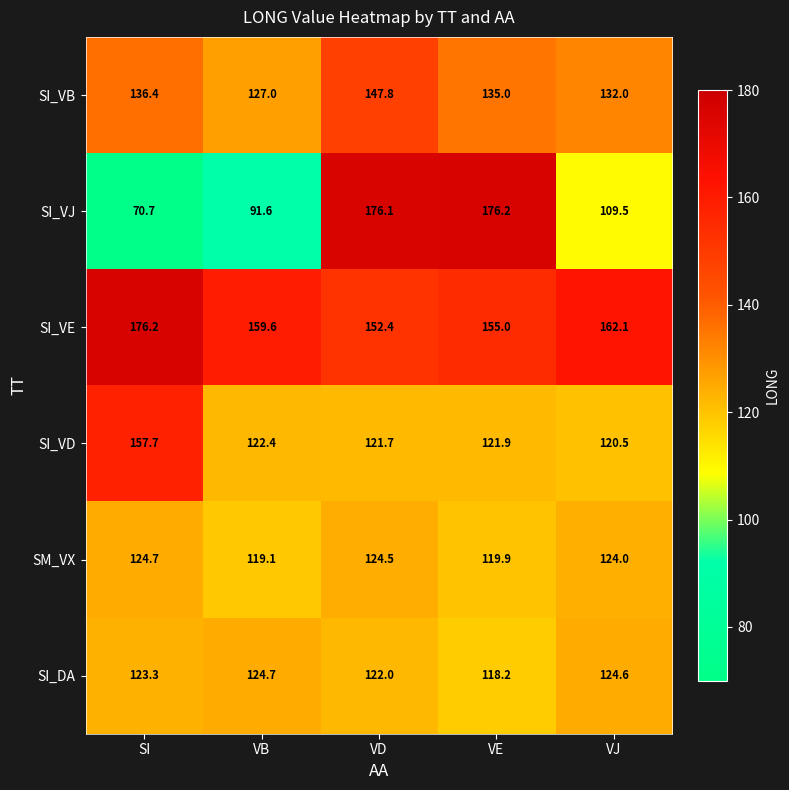

Which series has the largest total across all categories?

SI_VE